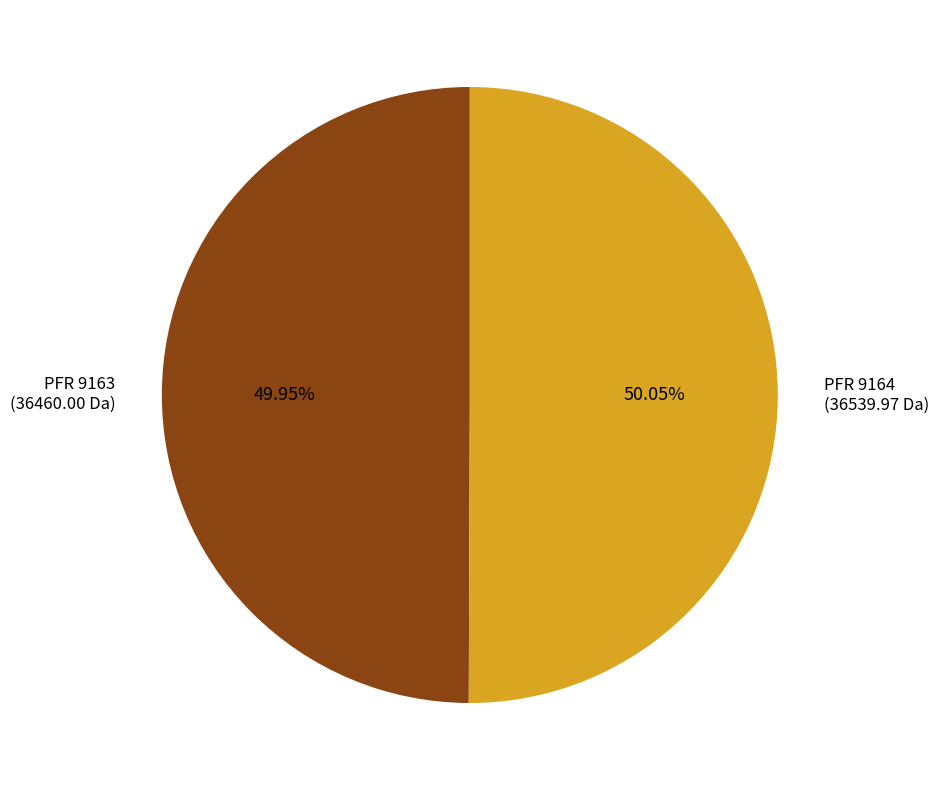

Is there a majority slice in this chart?

Yes